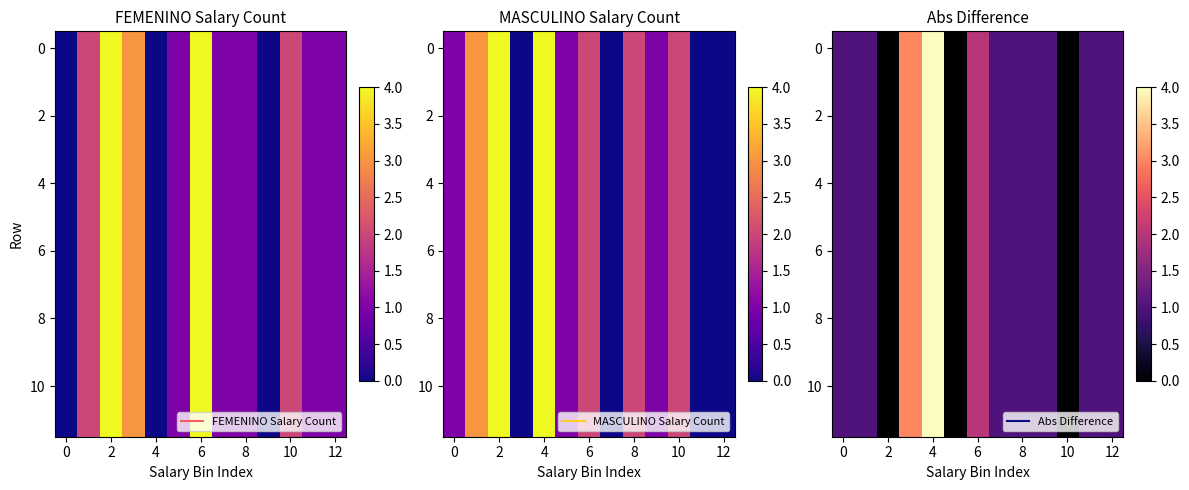

Where is 0 nearest to the value 2?

6